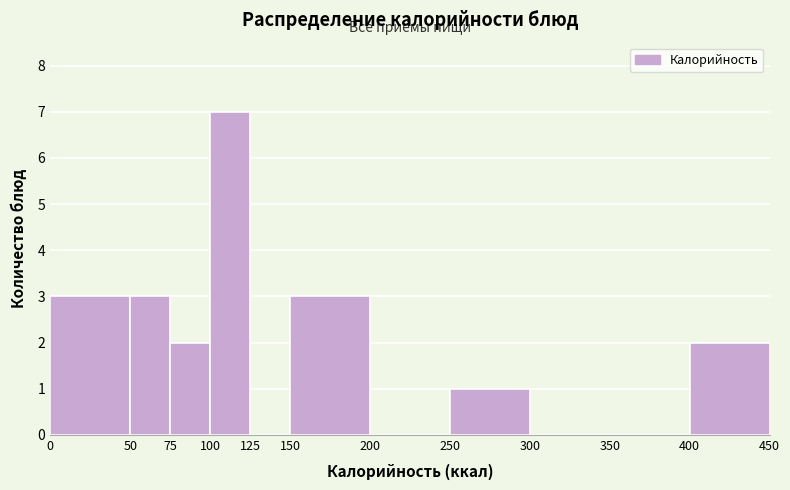

Reading left to right, list every bar in this chart as the range it spans on the x-axis followed by its height. The values are not printed on the chart, so give them approximately, as read against the axis.

0 to 50: 3
50 to 75: 3
75 to 100: 2
100 to 125: 7
125 to 150: 0
150 to 200: 3
200 to 250: 0
250 to 300: 1
300 to 350: 0
350 to 400: 0
400 to 450: 2